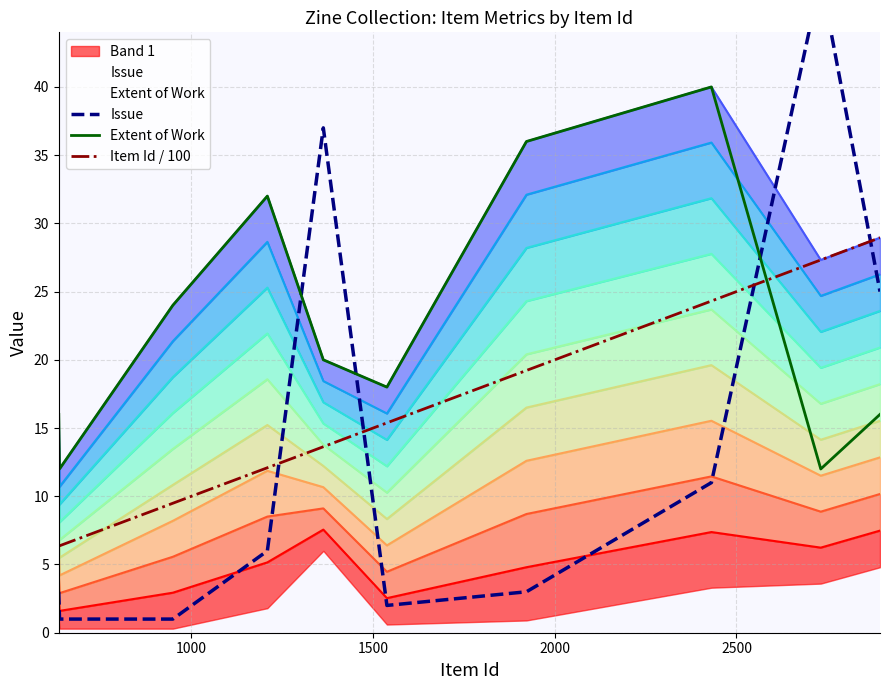

How many intersections are there between Extent of Work and Item Id / 100?

1